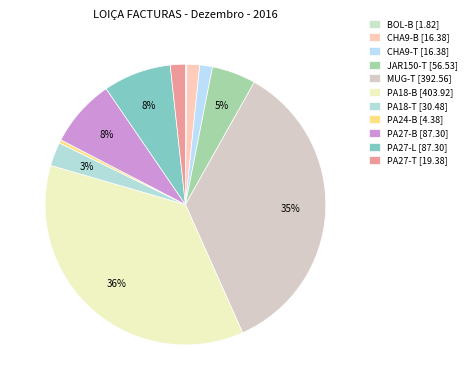

What is the change in value from BOL-B to CHA9-B?

+14.6